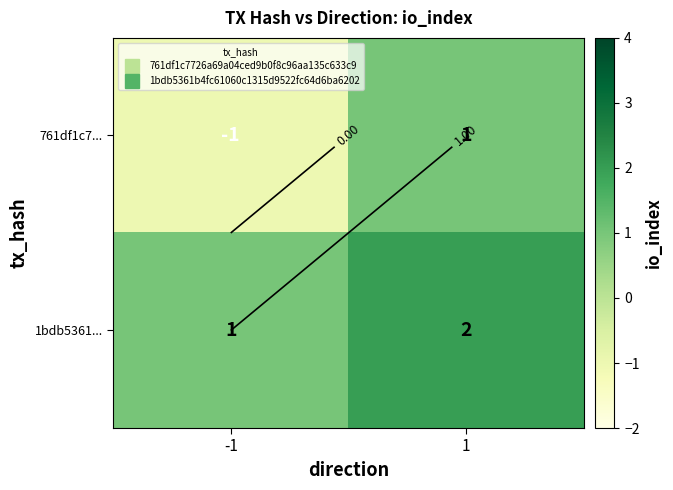

What value does the 761df1c7... series have at 1?

1